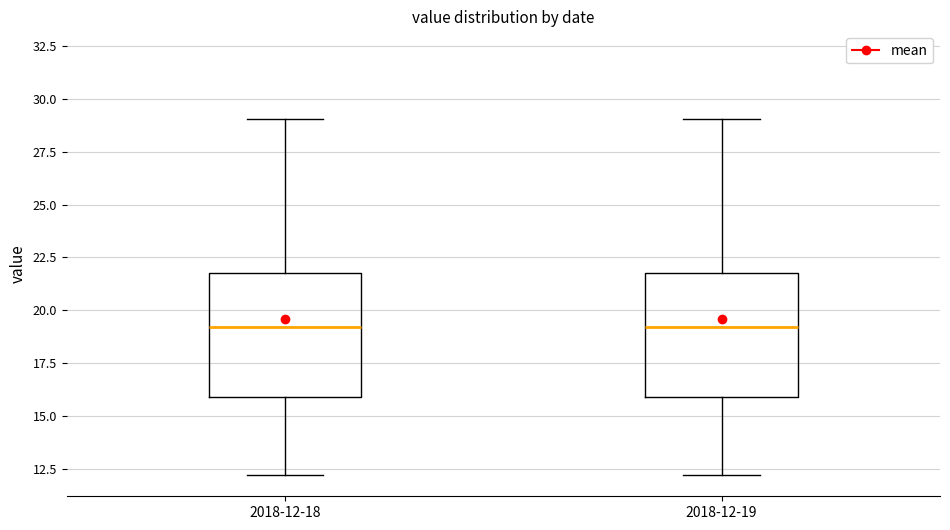

Reading left to right, read every box against the y-axis: the position of its median line, the range the box covers, and the ends of its whiskers. The values are not printed on the chart, so give them approximately, as read against the axis.

2018-12-18: median 19, box 16 to 22, whiskers 12 to 29
2018-12-19: median 19, box 16 to 22, whiskers 12 to 29